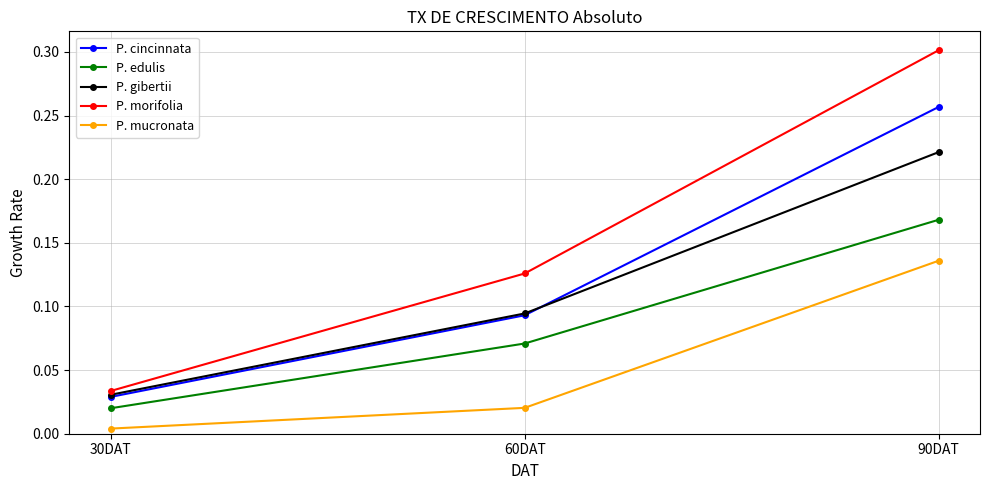

At which label is P. edulis closest to 0?

30DAT